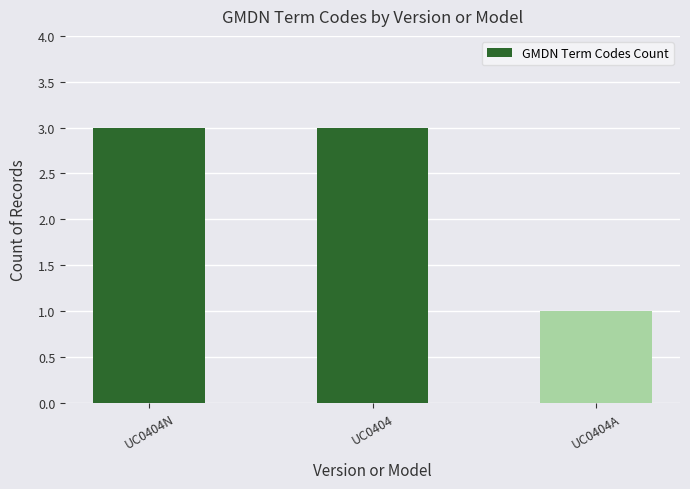

Reading left to right, transcribe all the data shown in this chart.

3	3	1